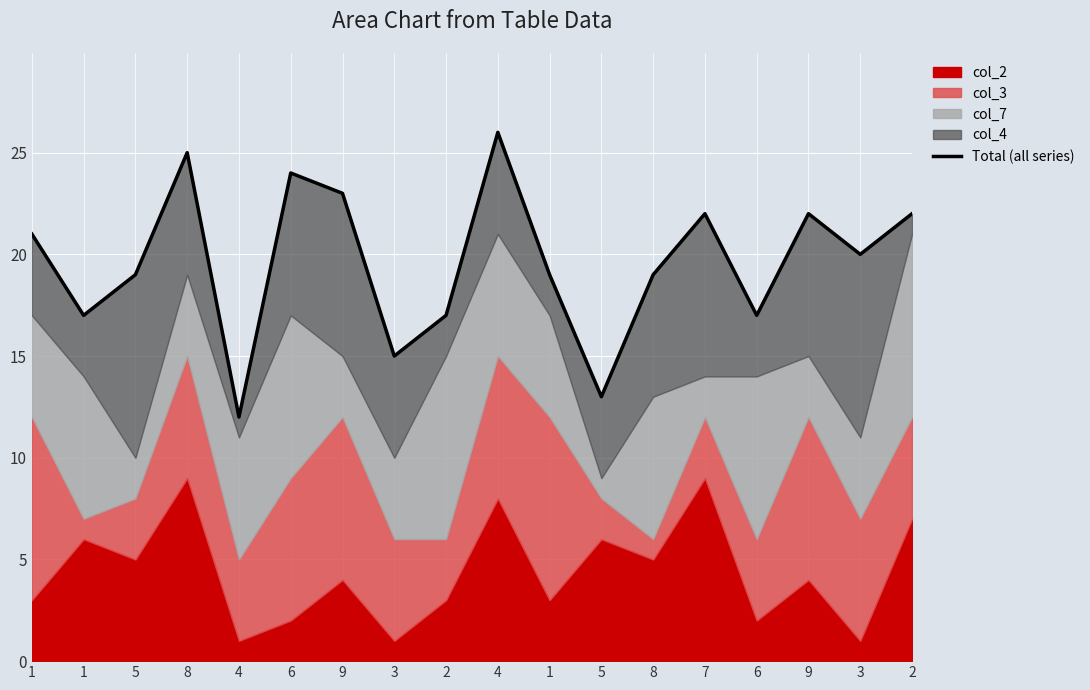

True or false: the data shows 23 at 9.

True